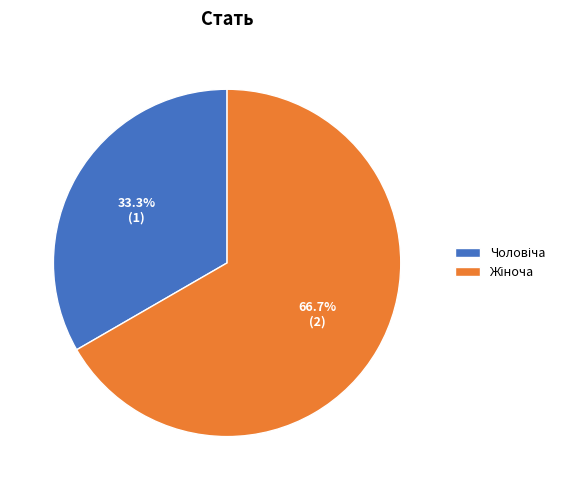

Is there a majority slice in this chart?

Yes